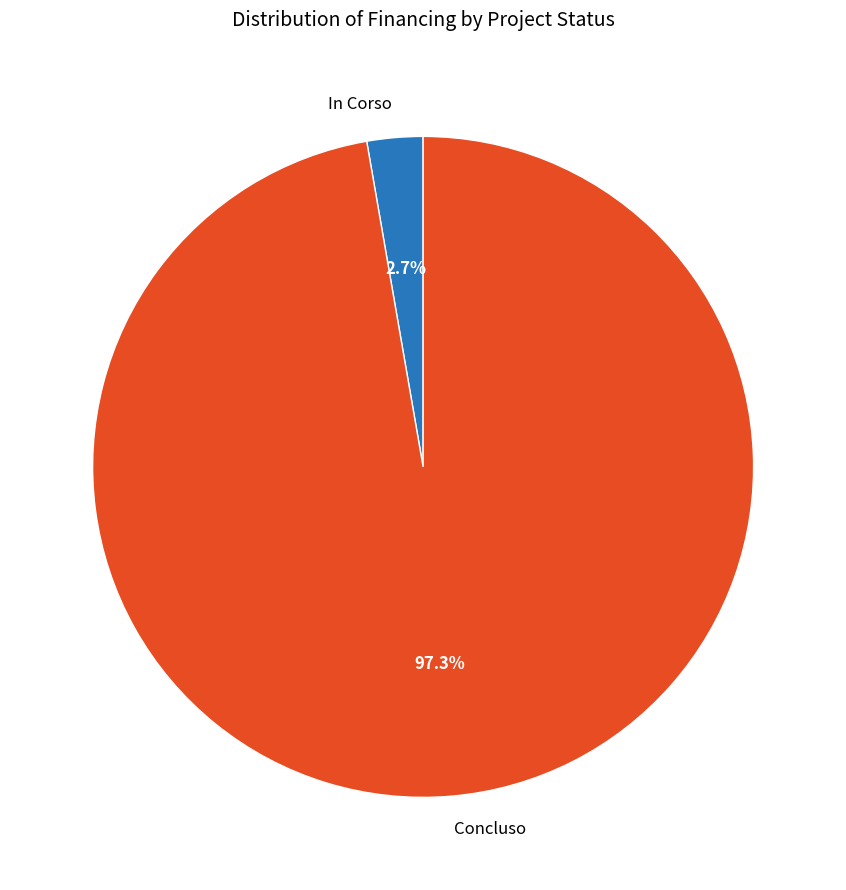

What portion of the pie excludes In Corso?

97.3%